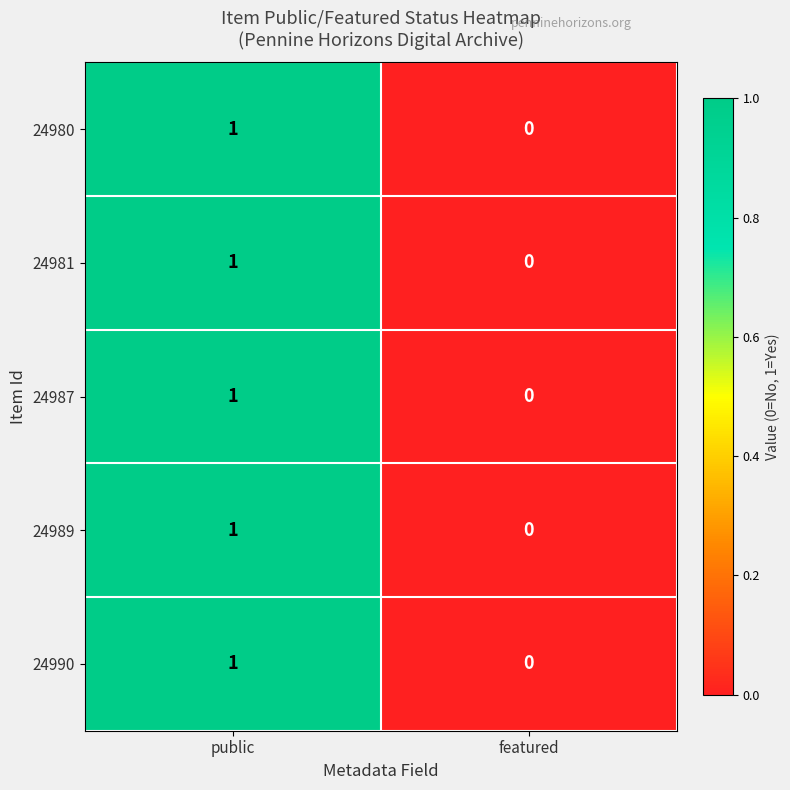

Reading left to right, list all the values displayed in this chart.

24980: public=1	featured=0
24981: public=1	featured=0
24987: public=1	featured=0
24989: public=1	featured=0
24990: public=1	featured=0